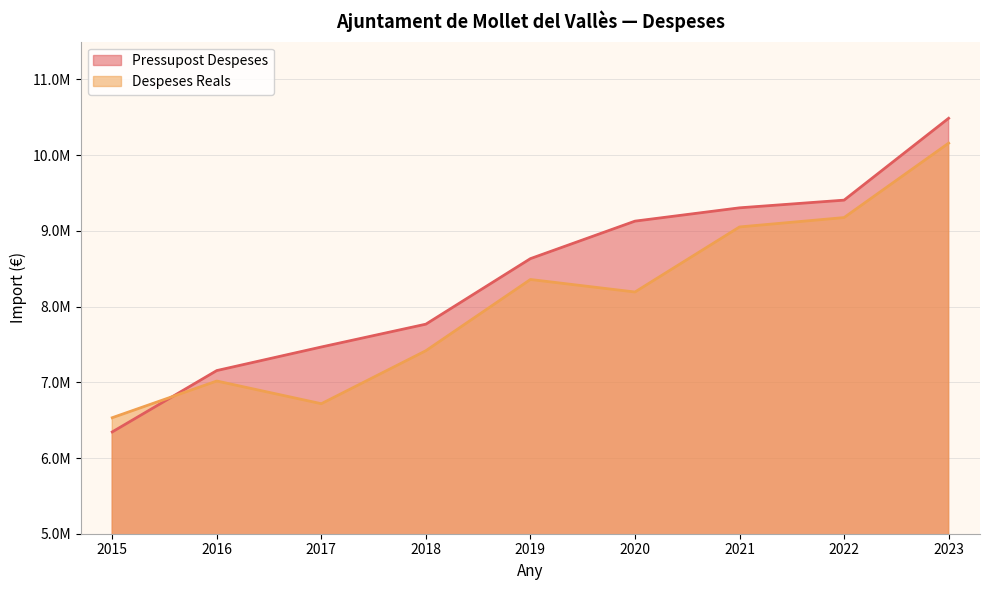

What value does the Despeses Reals series have at 2023?

10158306.2